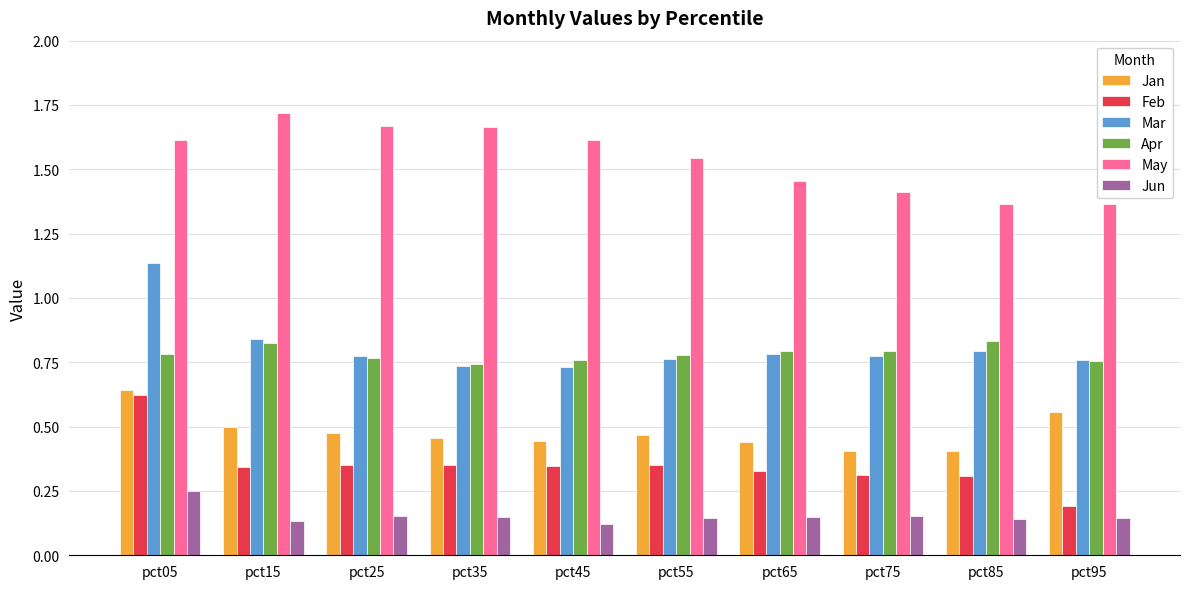

Which series has the largest total across all categories?

May